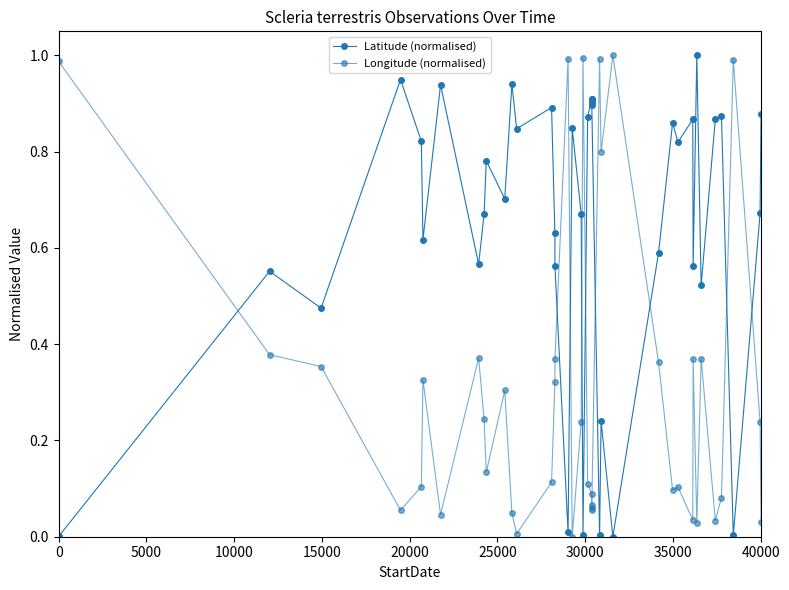

How many lines are shown in the chart?

2